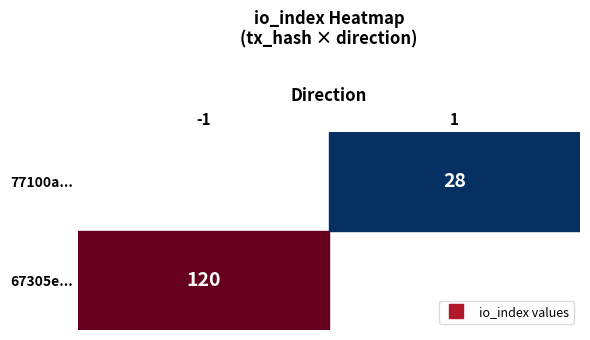

Between direction and io_index, which series saw the biggest shift?

67305e431ea0ffa68de52fa90b885745a635d75